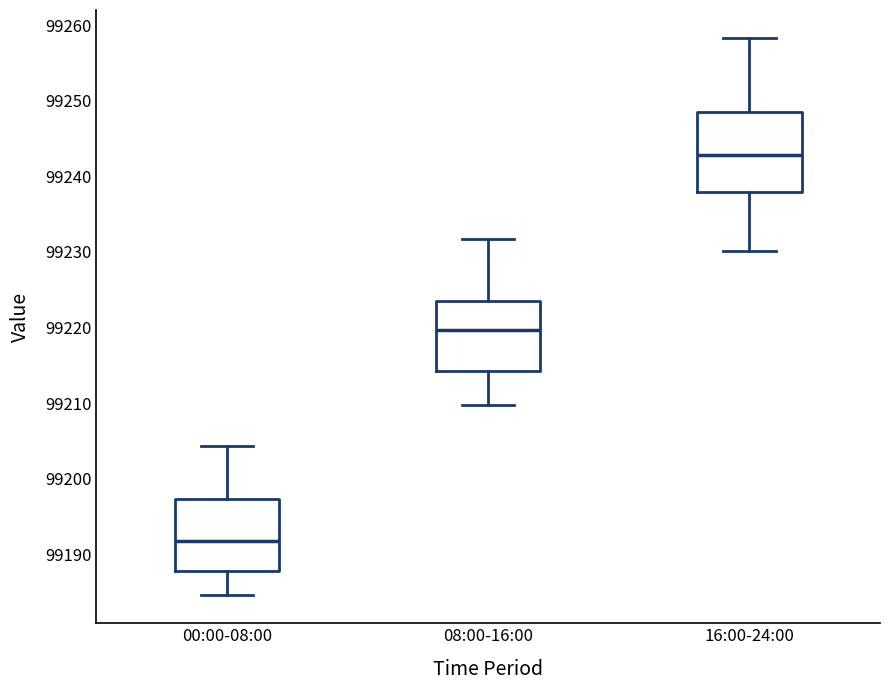

Where does the upper whisker of the box for 08:00-16:00 end on the y-axis? The values are not printed on the chart, so give them approximately, as read against the axis.

99232